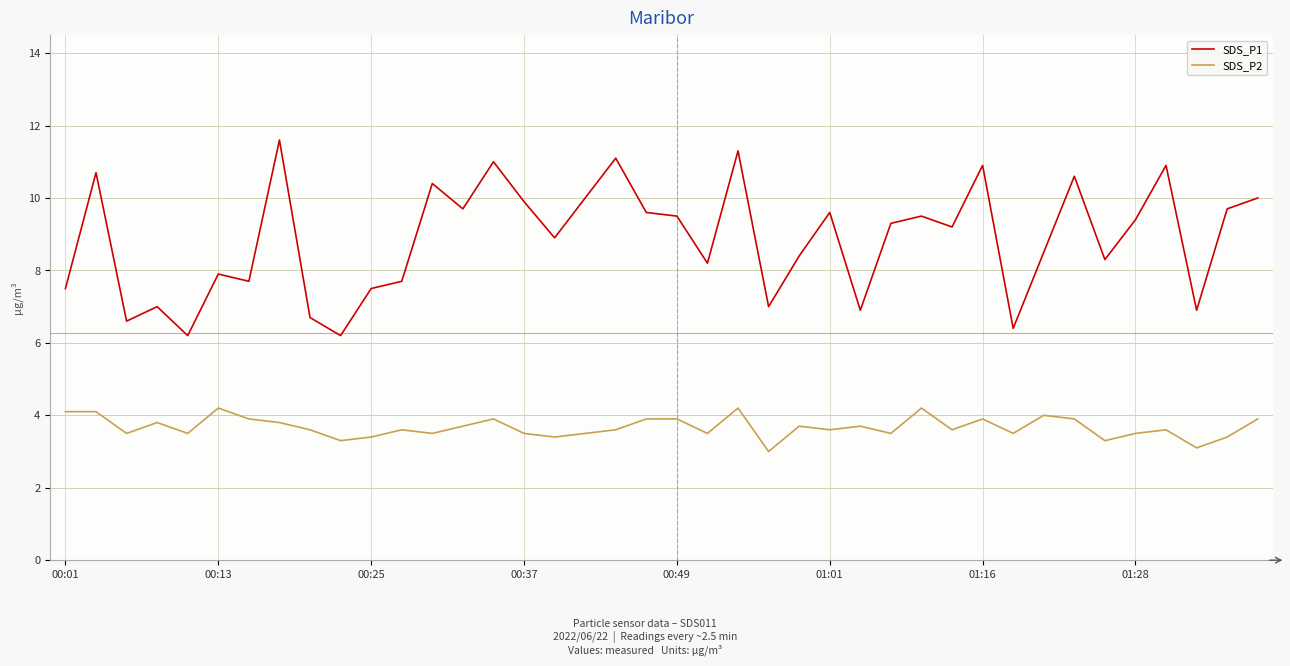

What is the highest value of the SDS_P1 series?

11.6